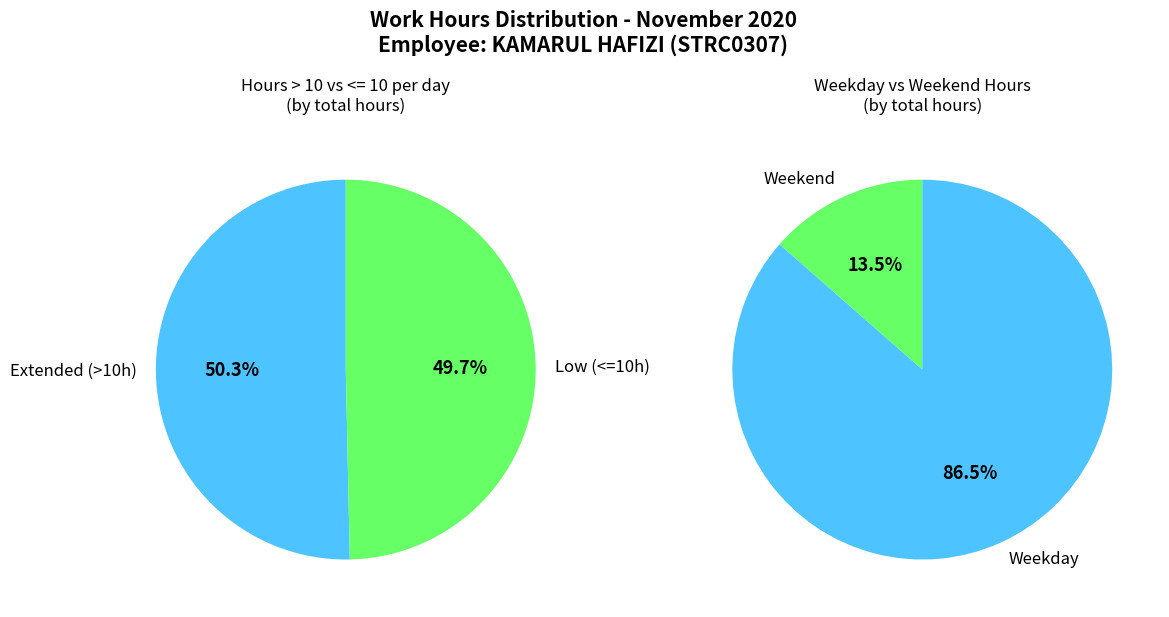

True or false: 3 accounts for 16% of the total.

False